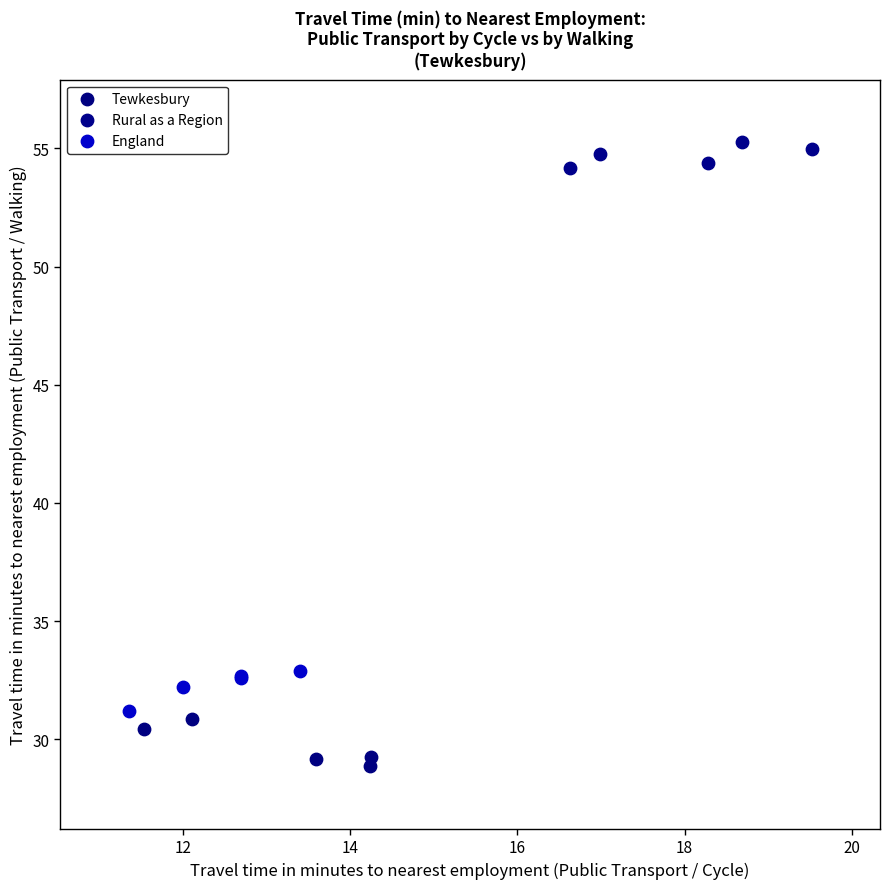

Which series contains the lowest Y value?

Tewkesbury